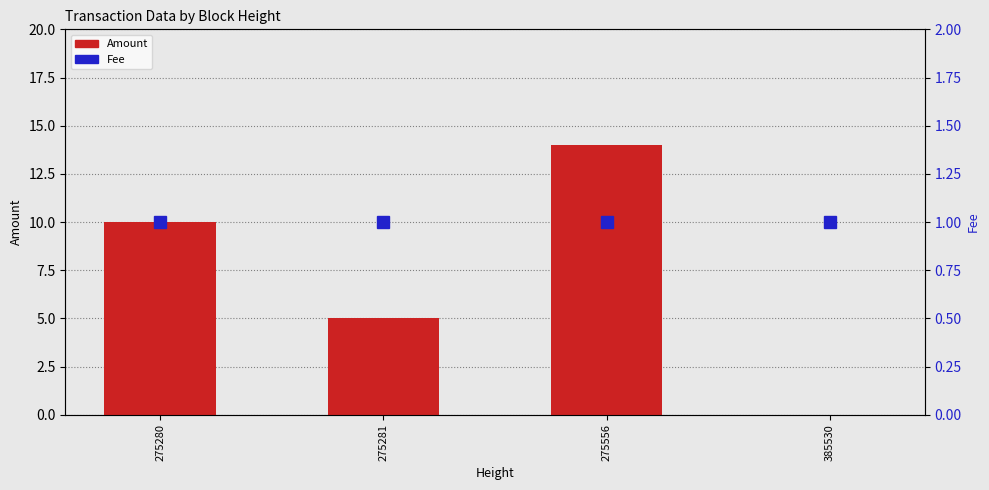

Between 385530 and 275281, which is larger?

275281